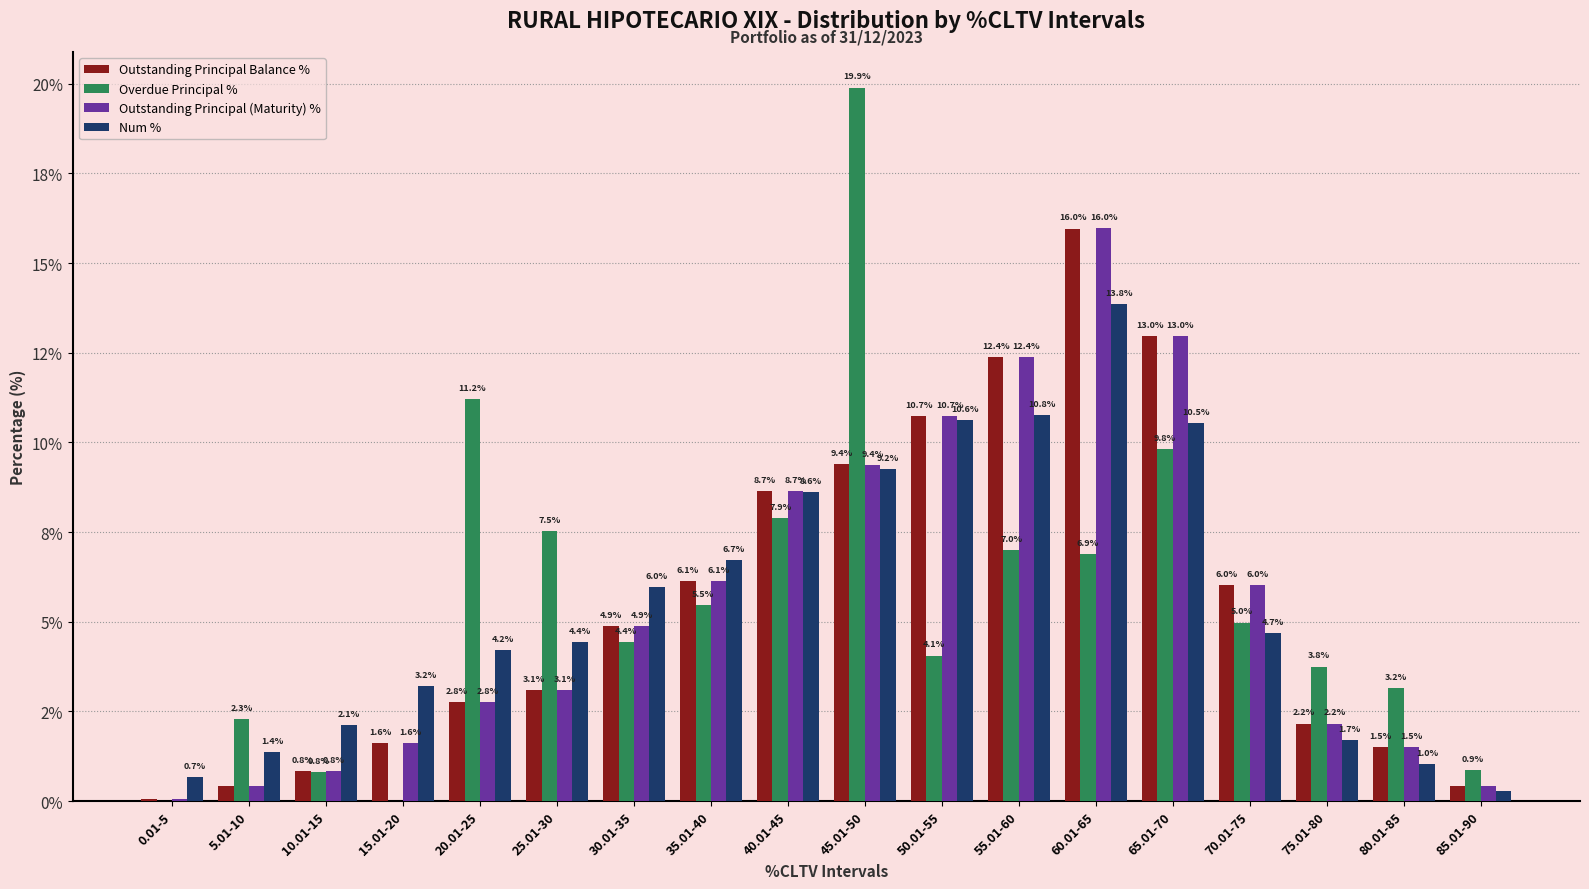

Which has a higher value, 25.01-30 or 85.01-90?

25.01-30